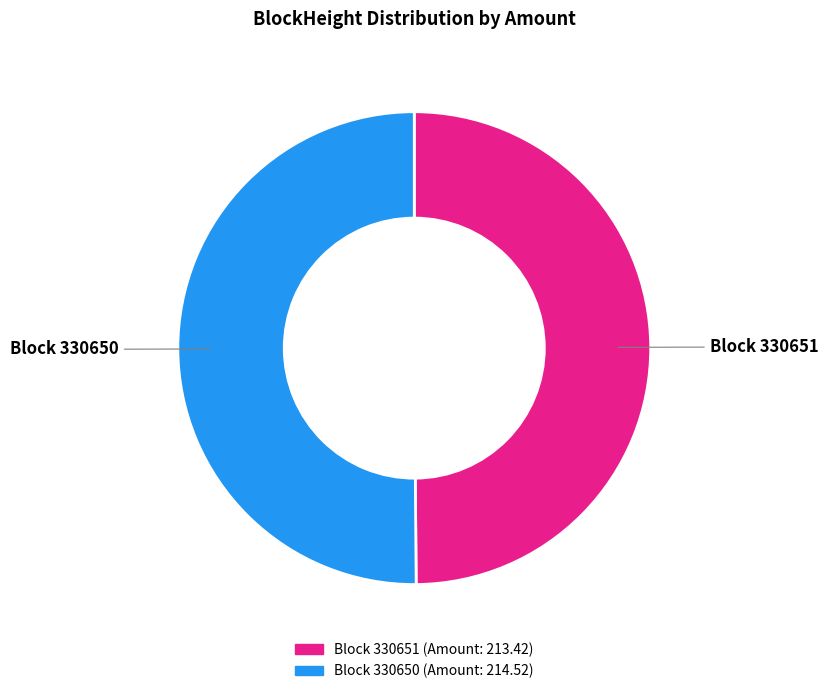

Approximately how many times larger is the value at Block 330650 compared to Block 330651?

1.0